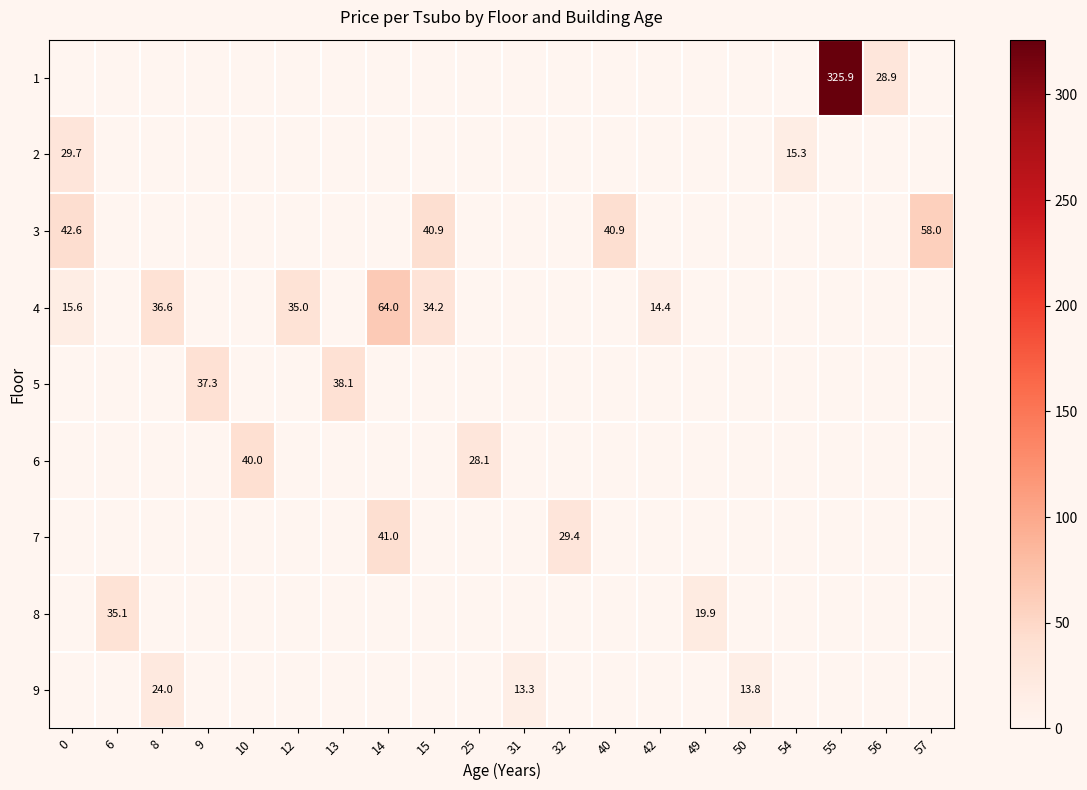

Is it true that 4 equals 15.6 at 0?

True